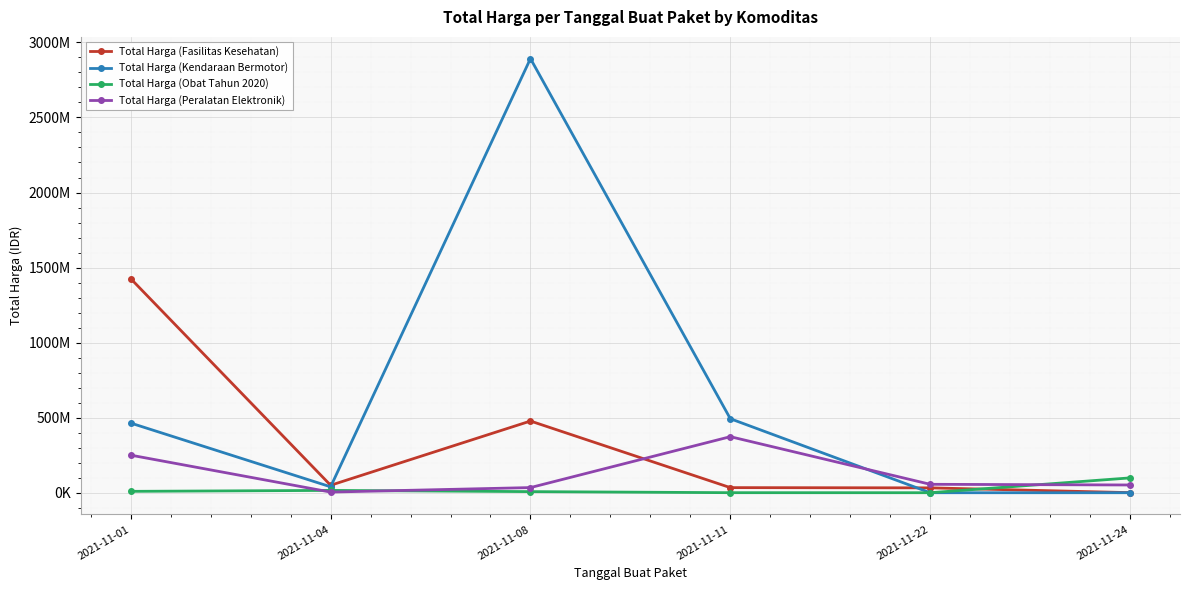

Reading left to right, what are all the values shown in this chart?

Total Harga (Fasilitas Kesehatan): 2021-11-01=1425867900	2021-11-04=49730040	2021-11-08=477600000	2021-11-11=34000000	2021-11-22=32441200	2021-11-24=577875
Total Harga (Kendaraan Bermotor): 2021-11-01=464002100	2021-11-04=39440000	2021-11-08=2892122000	2021-11-11=493000000	2021-11-22=0	2021-11-24=0
Total Harga (Obat Tahun 2020): 2021-11-01=9180000	2021-11-04=15513960	2021-11-08=7401240	2021-11-11=333600	2021-11-22=78000	2021-11-24=98772570
Total Harga (Peralatan Elektronik): 2021-11-01=250350000	2021-11-04=4350000	2021-11-08=34292000	2021-11-11=373404000	2021-11-22=56152800	2021-11-24=51601000